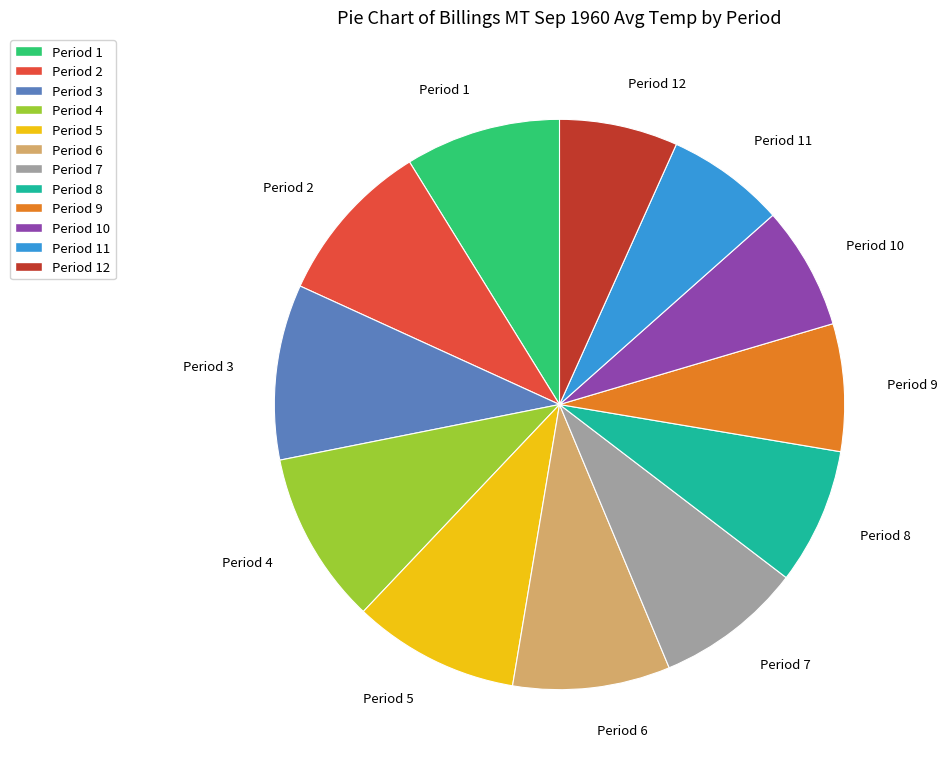

Do Period 4 and Period 5 together represent more than half of the pie?

No